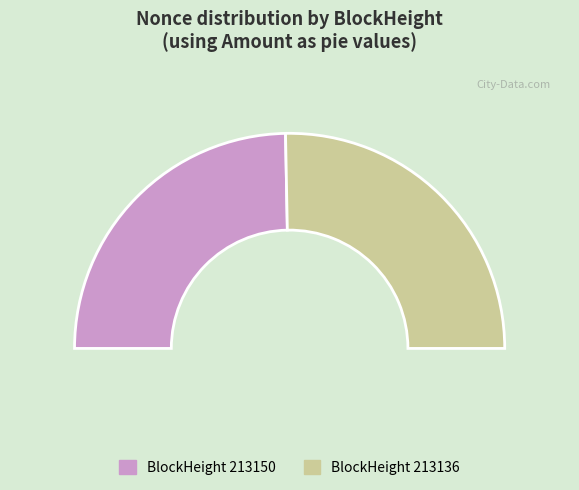

Is the sum of 213150 and 213136 greater than half?

Yes